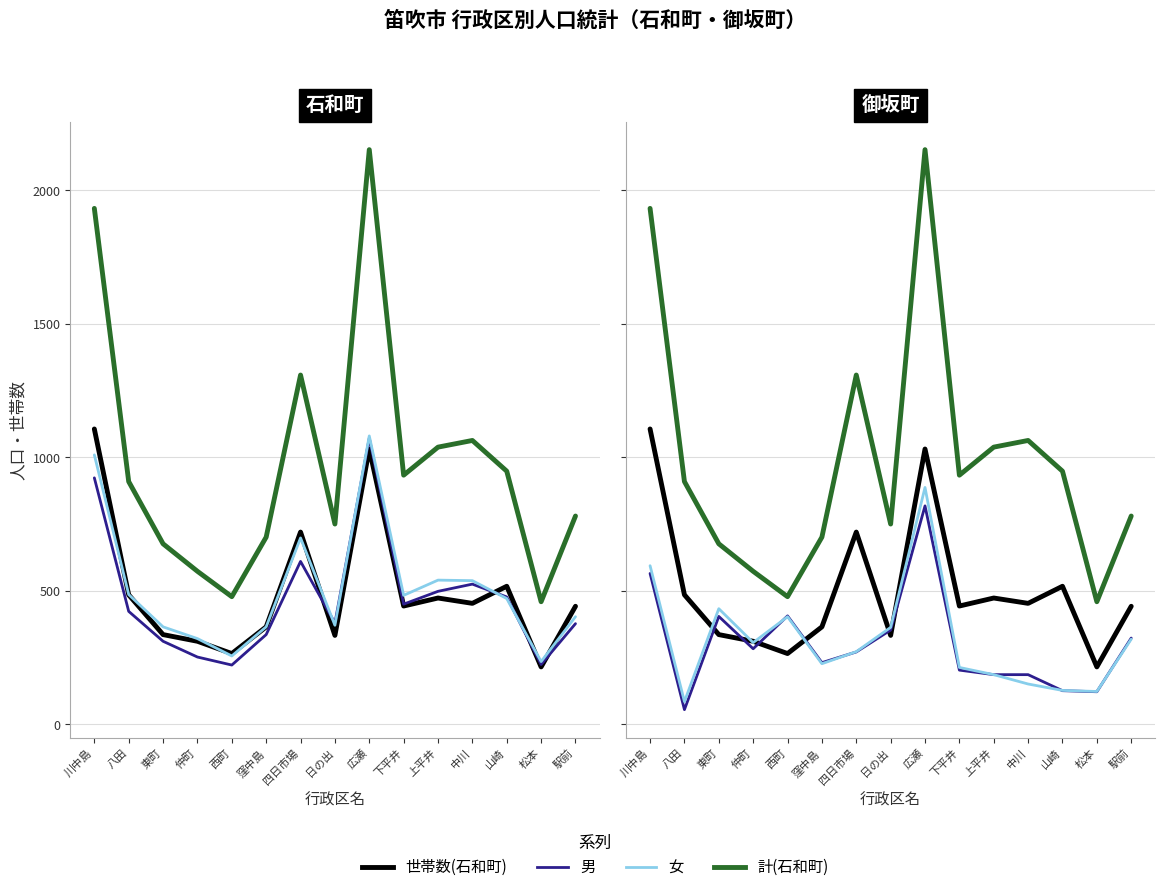

Where does the 世帯数(石和町) series first go above 443?

川中島